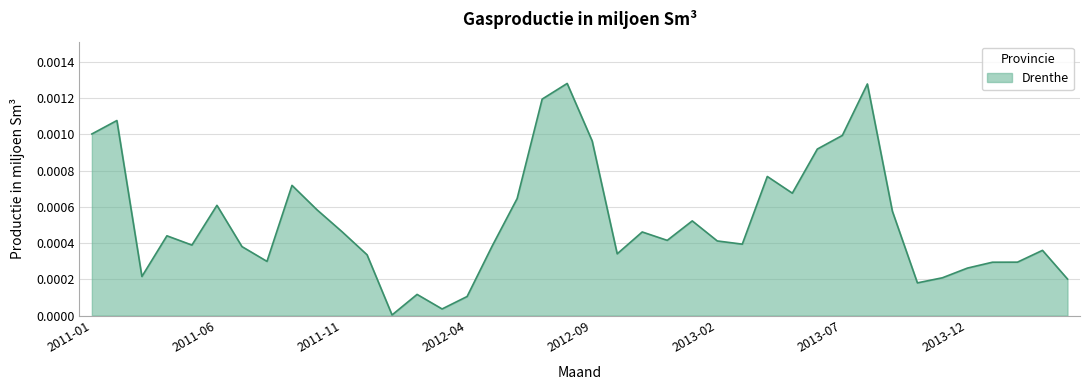

Is this an area chart (filled region under the line)?

Yes